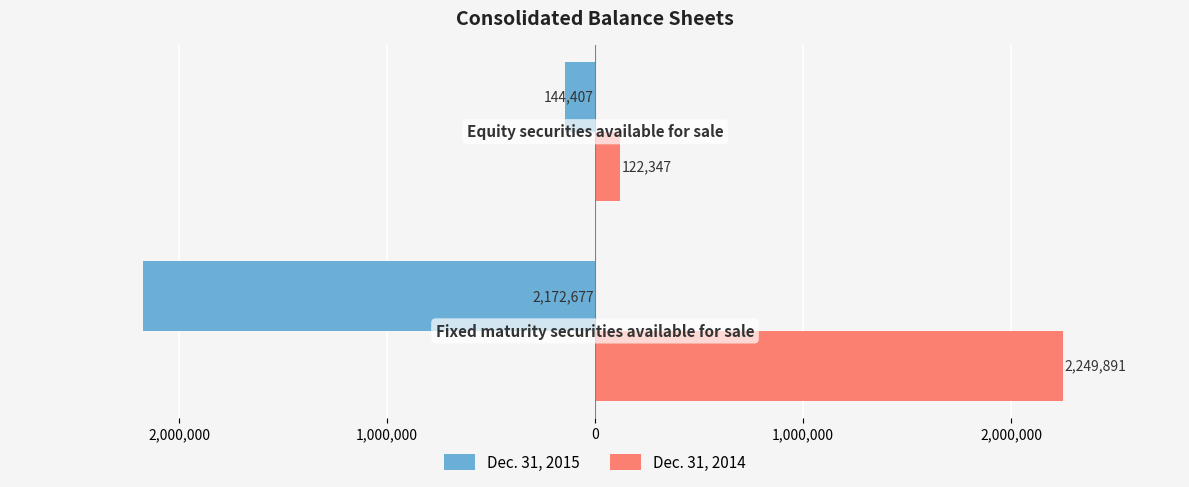

What are all the series names shown in the legend?

Dec. 31, 2015, Dec. 31, 2014